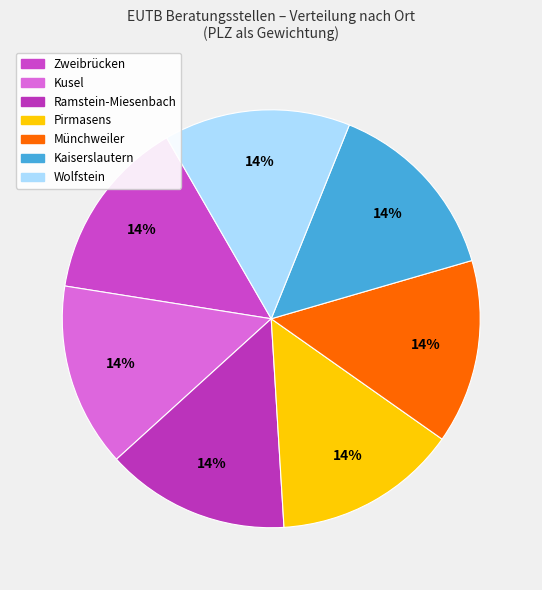

To the nearest percent, what percentage of the pie is Kaiserslautern?

14%